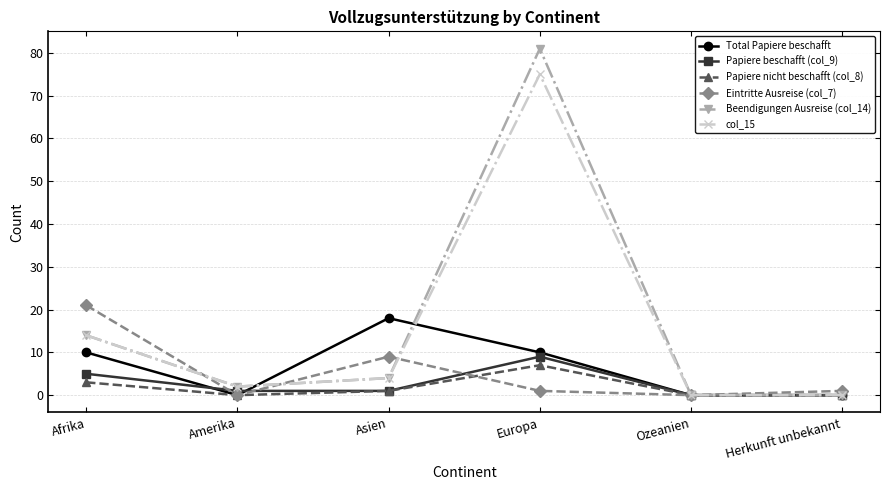

How many series are shown in this chart?

6